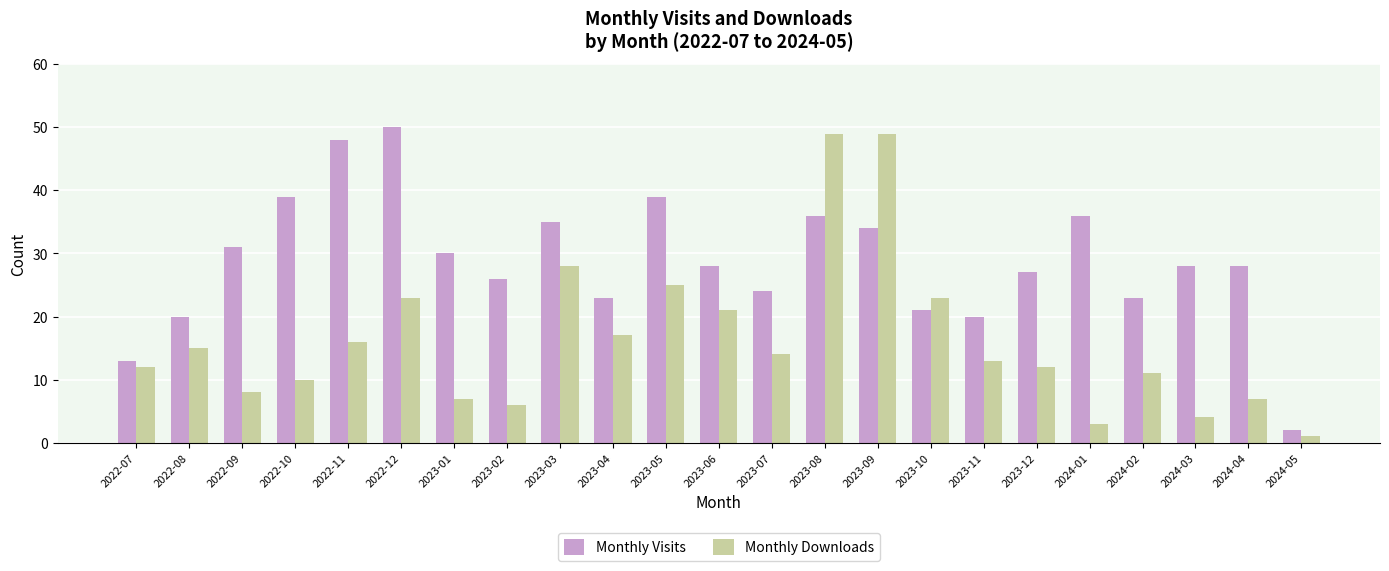

Which series has the largest total across all categories?

Monthly Visits